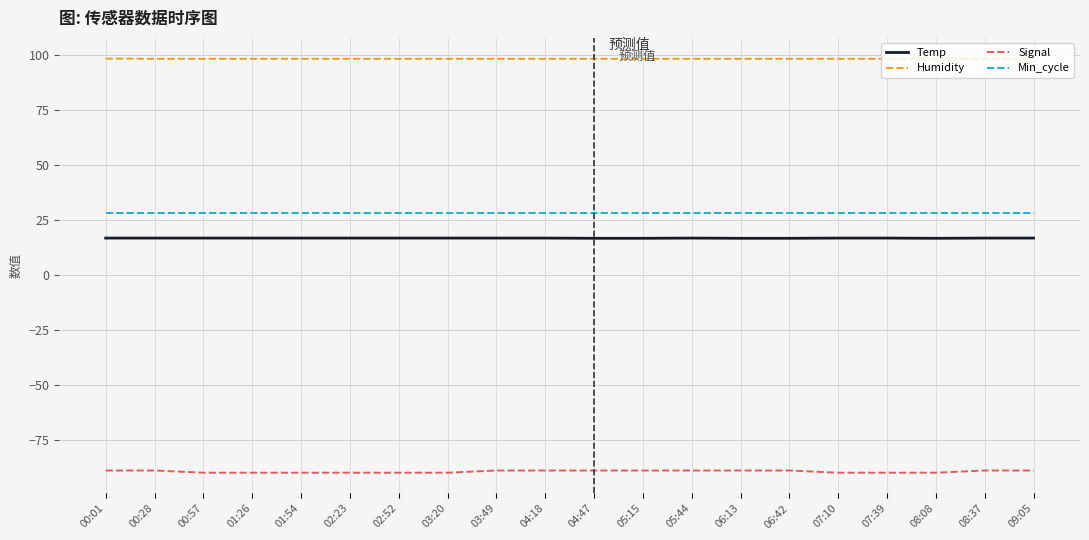

True or false: Signal and Min_cycle intersect in this chart.

False